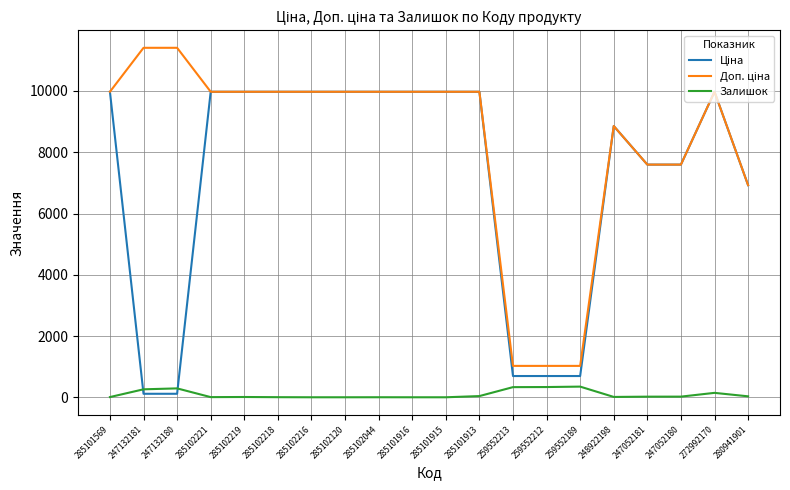

Is it true that Залишок equals 0.0 at 285101916?

True